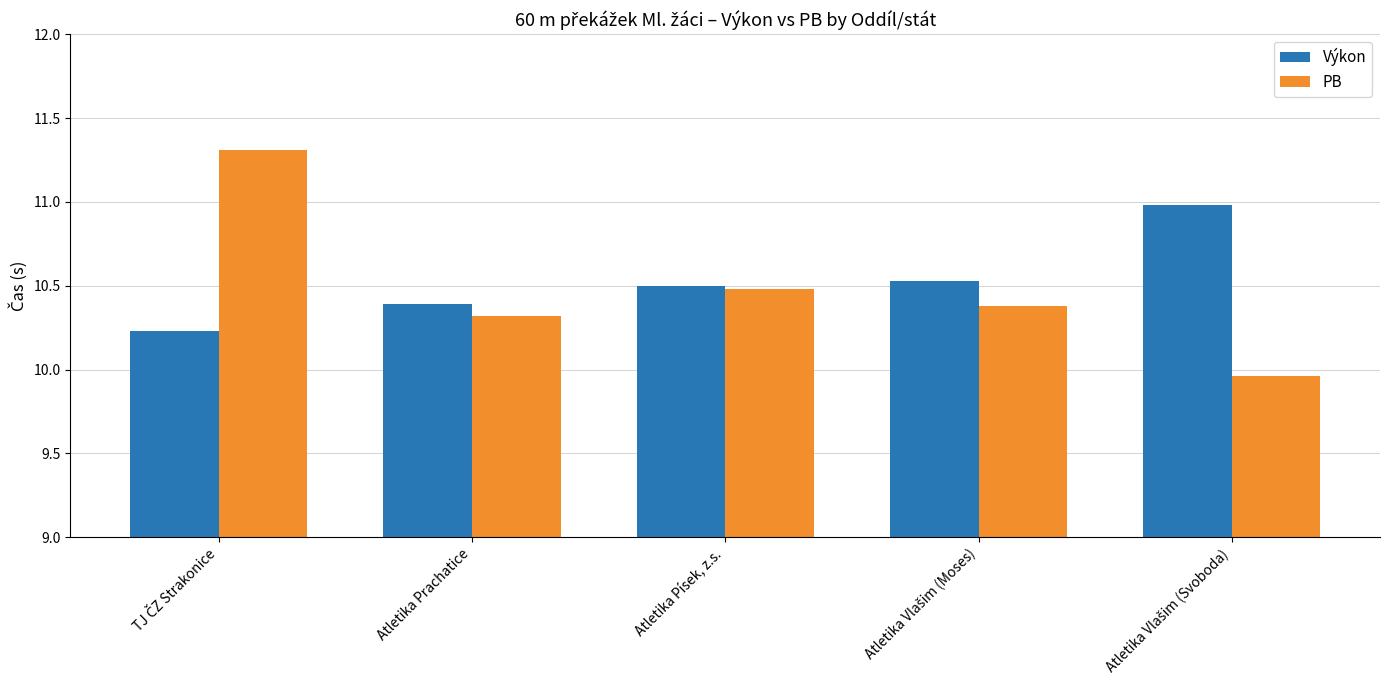

Does the chart contain any negative values?

No